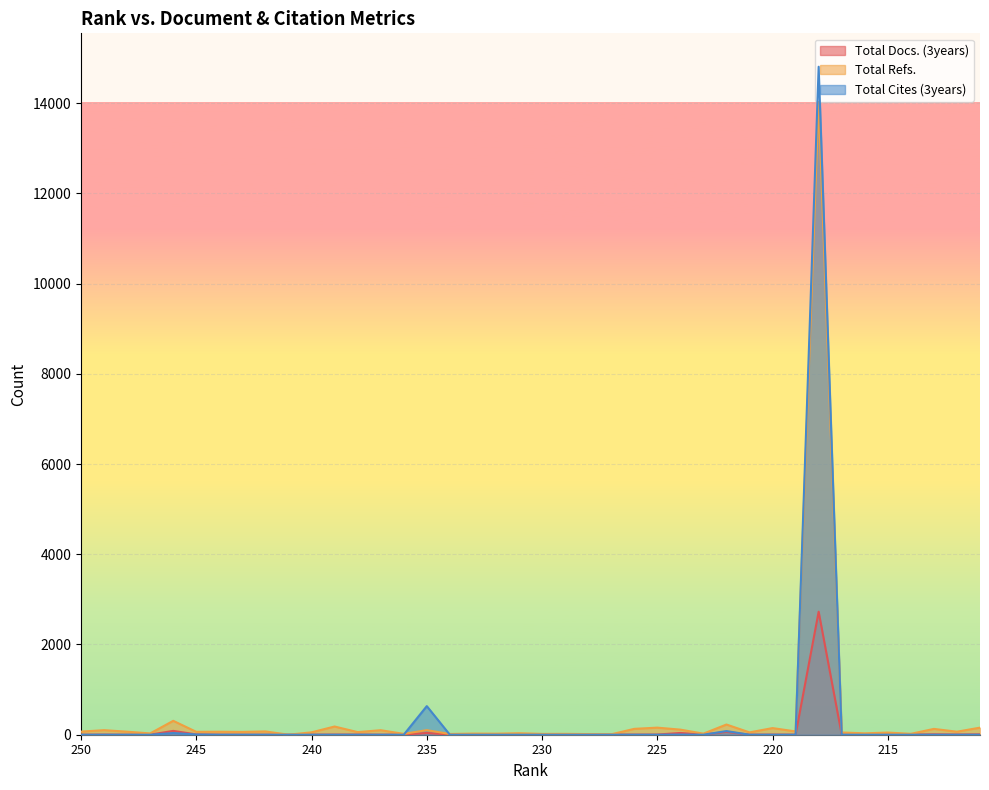

Reading left to right, what are all the values shown in this chart?

Total Docs. (3years): 1	3	1	2	85	7	2	1	1	0	2	3	4	1	4	38	5	5	3	1	5	1	1	3	3	4	39	3	63	2	3	2	2727	2	2	2	2	9	5	8
Total Refs.: 69	101	67	29	308	64	66	62	73	1	53	182	58	100	19	101	16	25	23	33	18	19	14	9	130	157	113	24	226	52	147	73	14024	50	31	48	20	129	67	157
Total Cites (3years): 0	0	0	0	38	5	0	0	0	0	0	0	0	0	0	634	0	0	0	0	0	0	0	0	0	0	4	0	81	0	0	0	14806	0	0	0	0	0	0	0